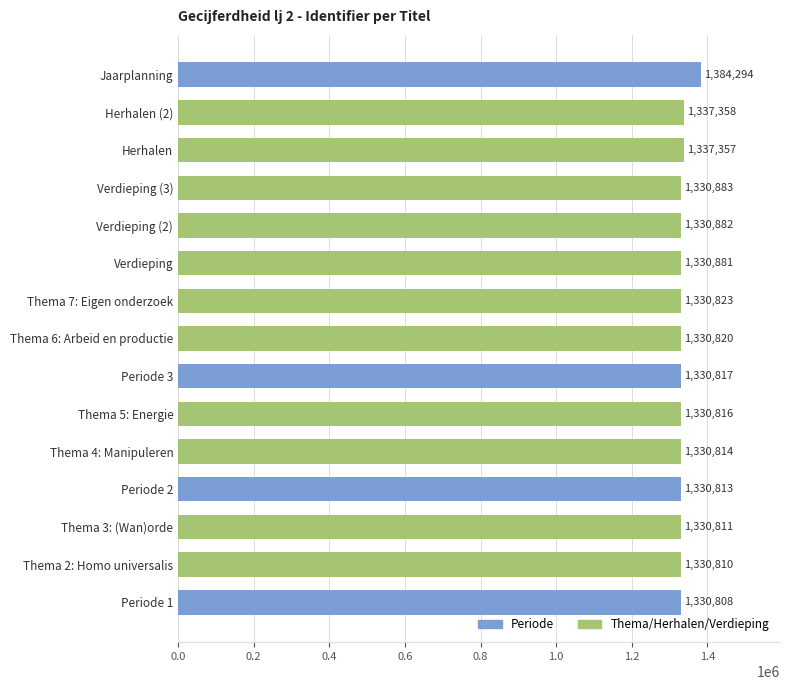

What is the difference between the maximum and minimum values?

53486